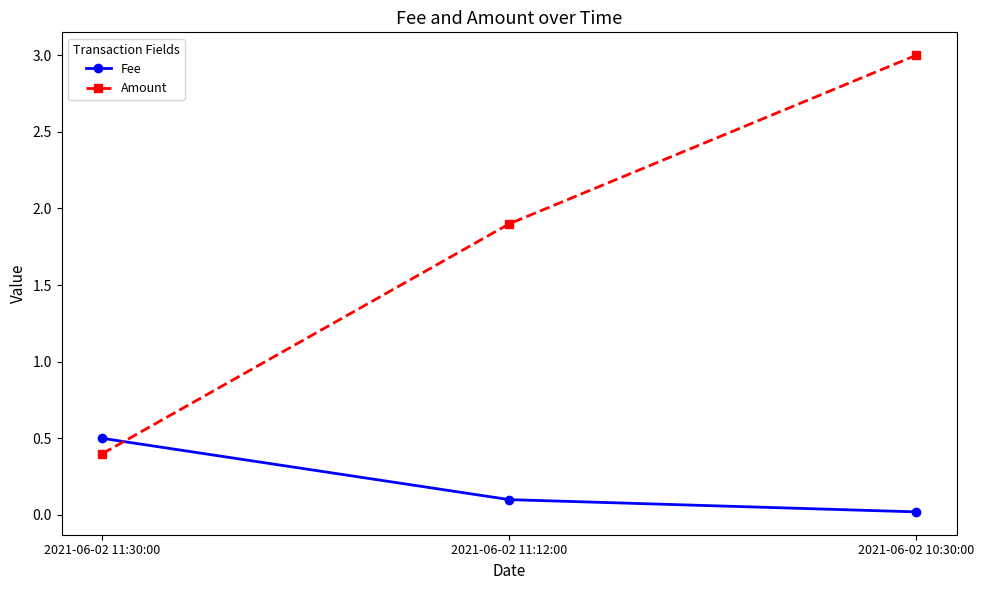

The Amount series shows 0.4 at 2021-06-02 11:30:00. True or false?

True